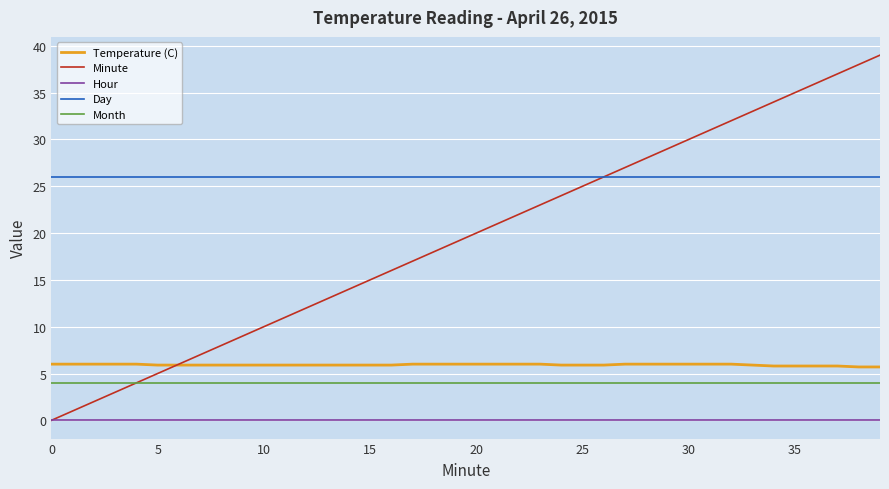

Rank the series by their maximum value, from highest to lowest.

Minute, Day, Temperature (C), Month, Hour